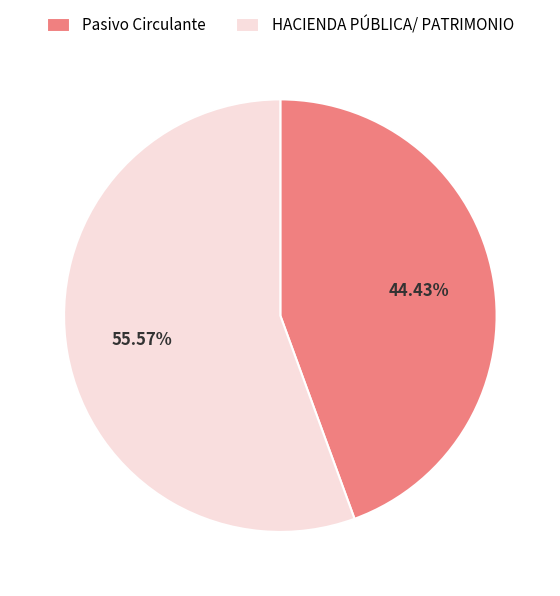

To the nearest percent, what percentage of the pie is Pasivo Circulante?

44%